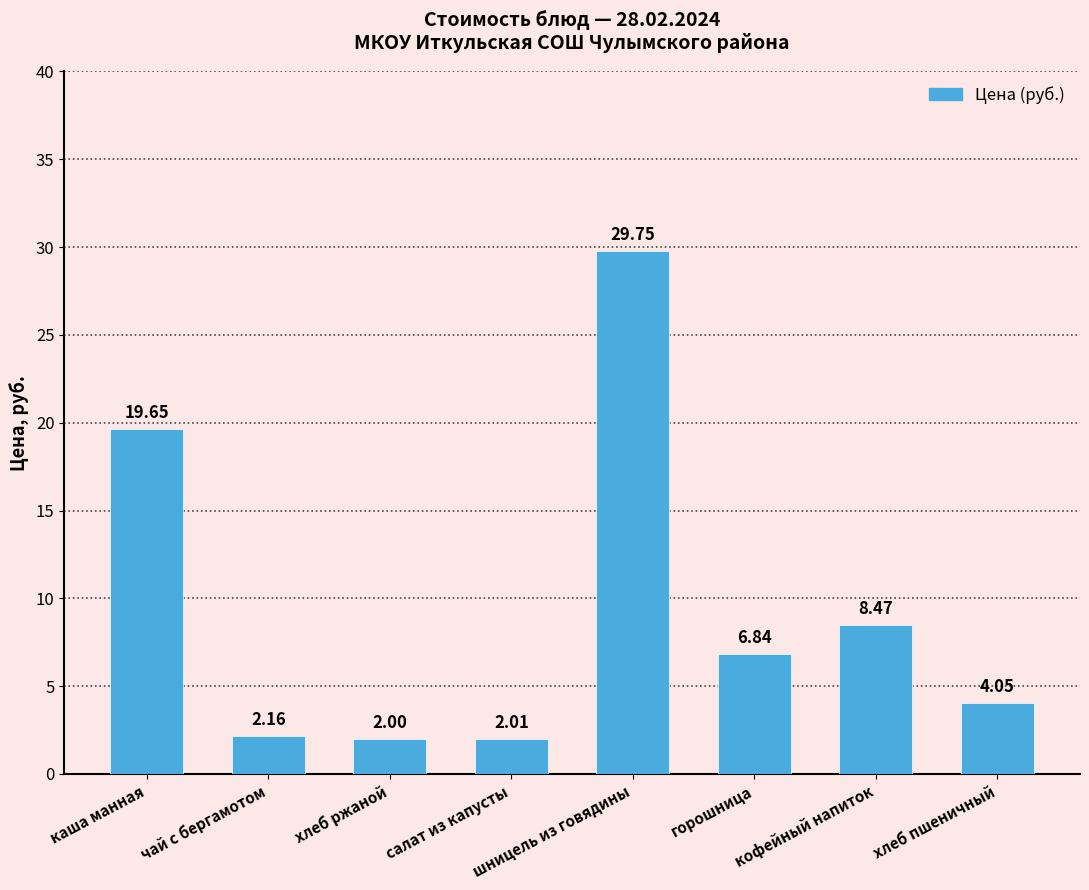

What is the ratio of the value at шницель из говядины to the value at каша манная?

1.5